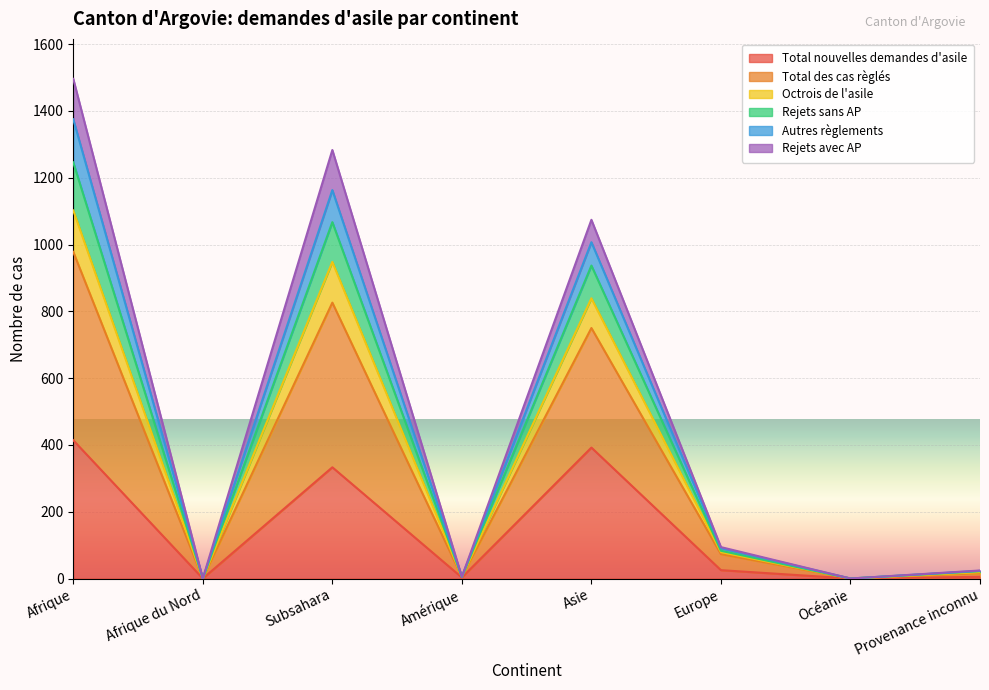

Is it true that Octrois de l'asile equals 2 at Amérique?

False